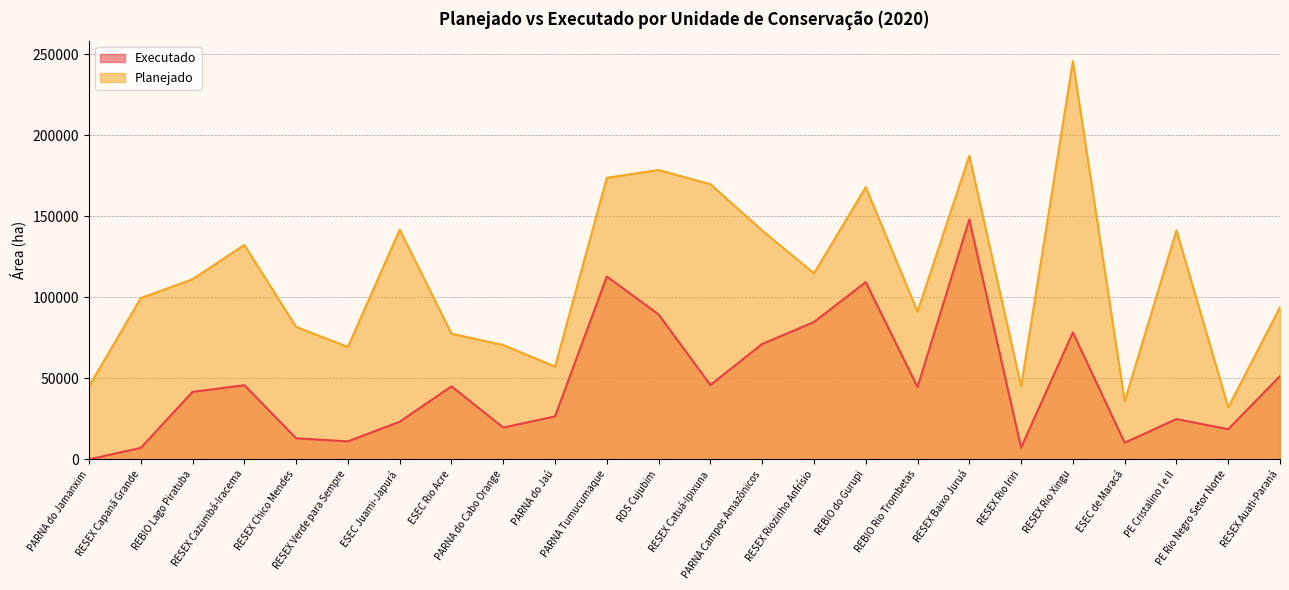

The value of Executado at PARNA do Jaú is 14642.5. True or false?

False